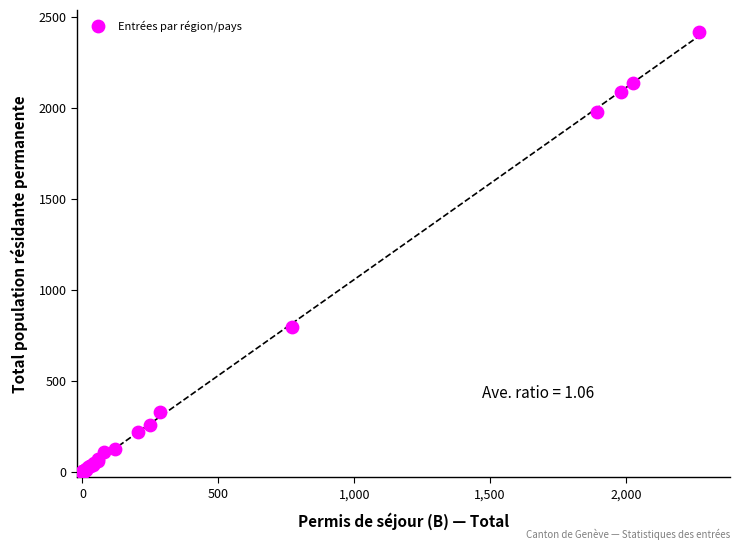

What Y value in the scatter plot is closest to 1209?

797